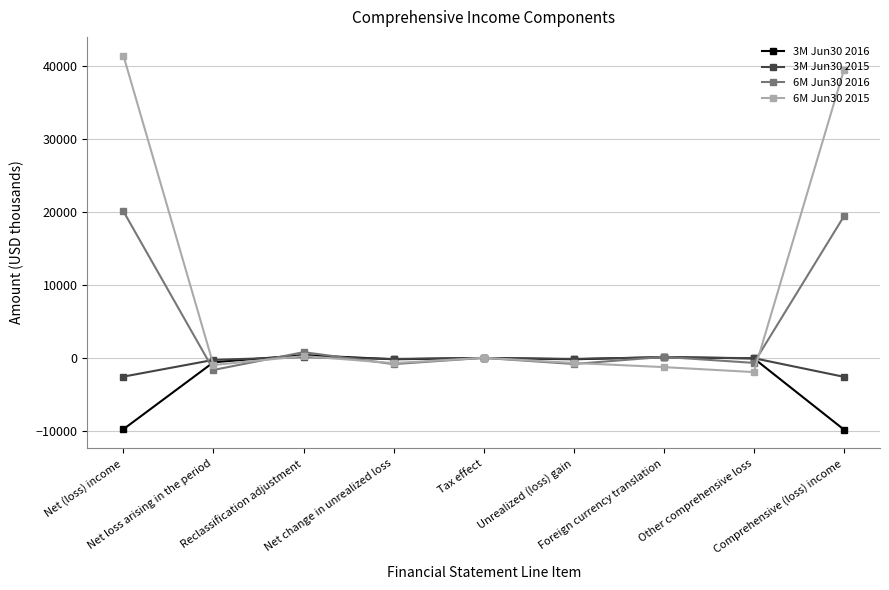

What is the minimum value shown in the chart?

-9804